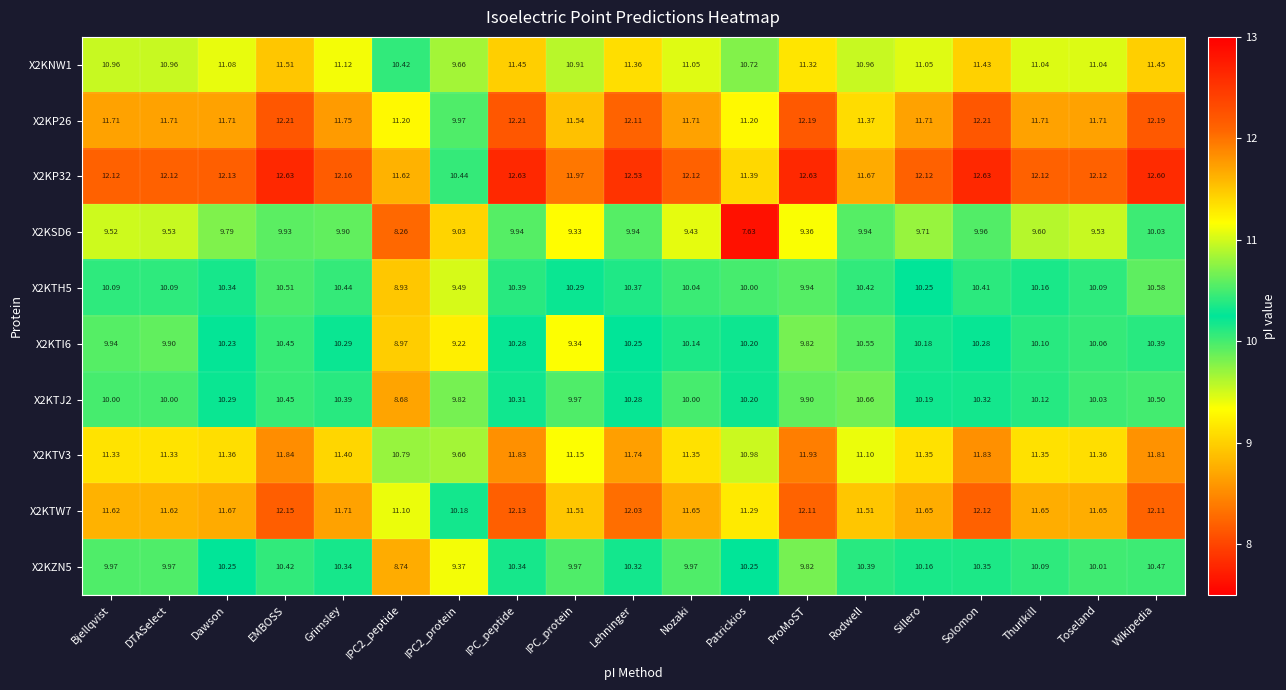

Is the value of X2KSD6 at ProMoST greater than the value of X2KTV3 at ProMoST?

No